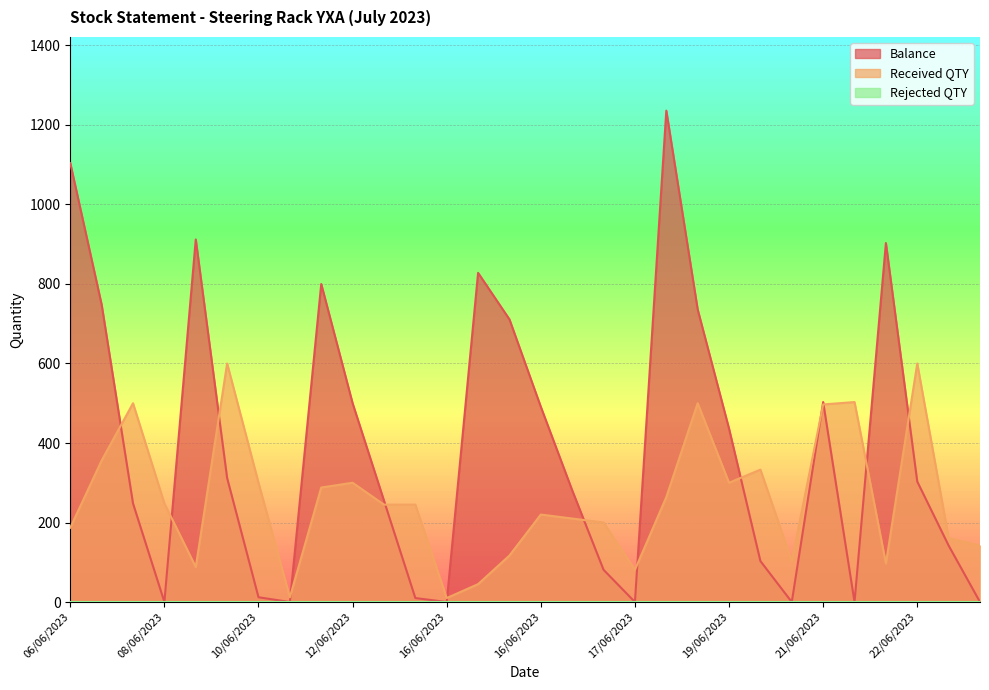

What is the sum of all Received QTY values?

7752